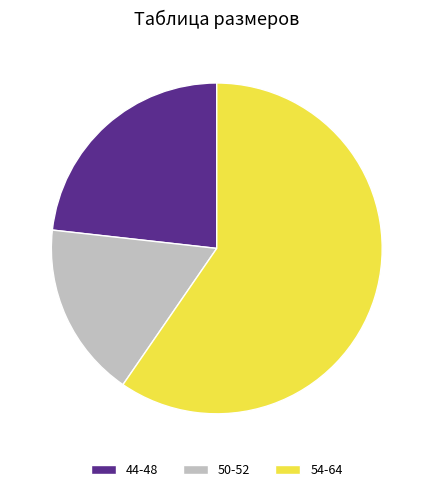

Is the sum of 54-64 and 44-48 greater than half?

Yes